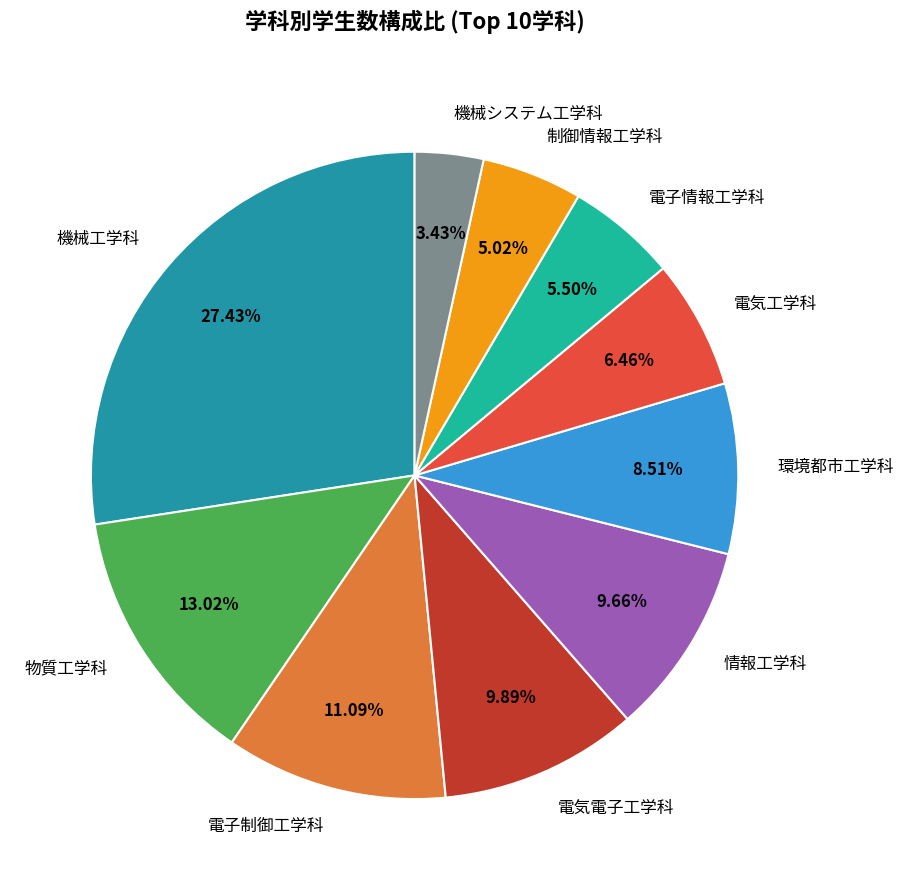

Which category has the smallest portion of the pie?

機械システム工学科